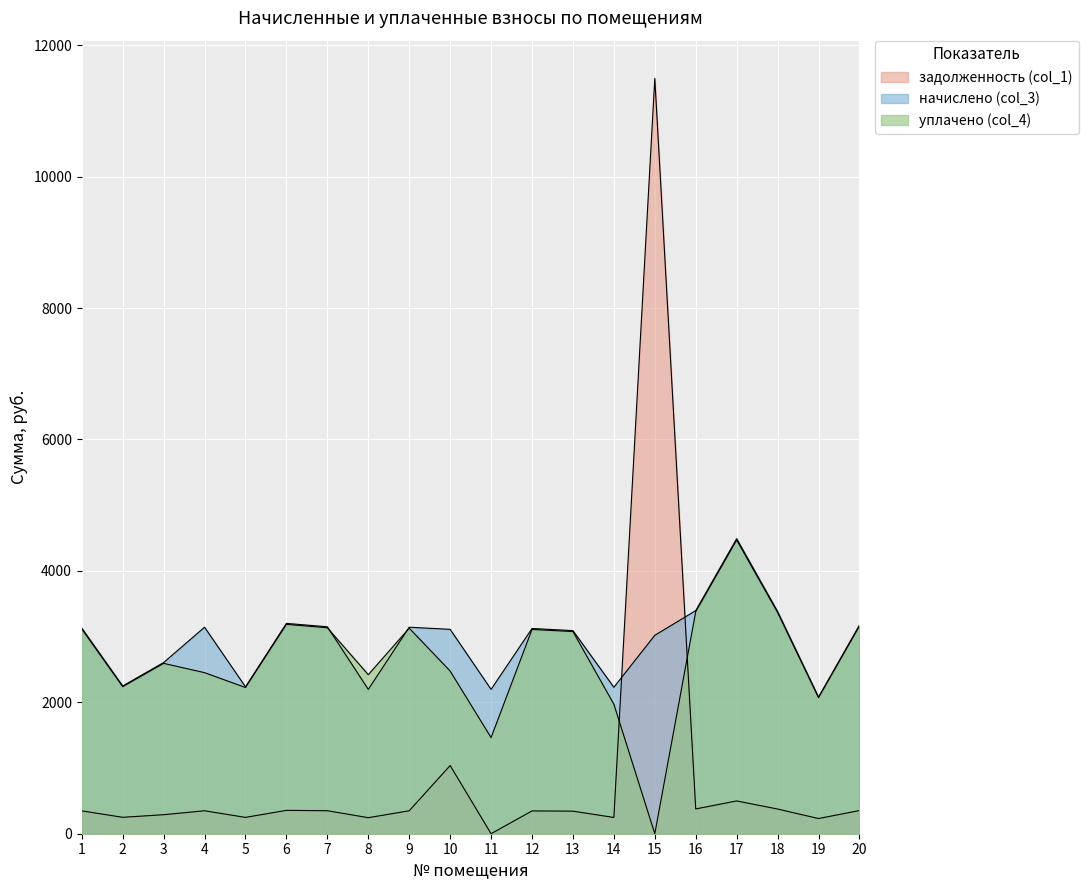

Rank the series at 19 from highest to lowest value.

начислено (col_3), уплачено (col_4), задолженность (col_1)